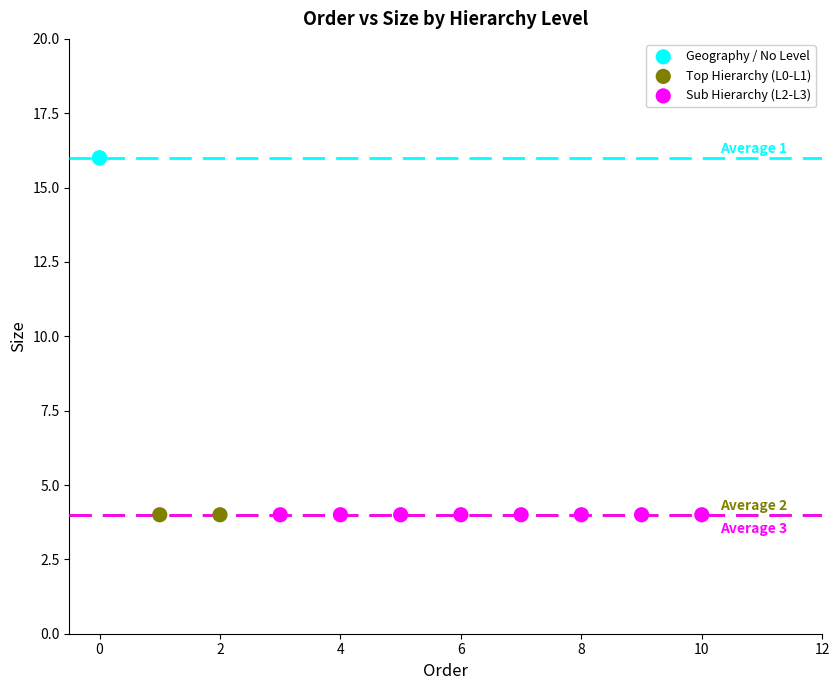

What are all the series names shown in the legend?

Geography / No Level, Top Hierarchy (L0-L1), Sub Hierarchy (L2-L3)